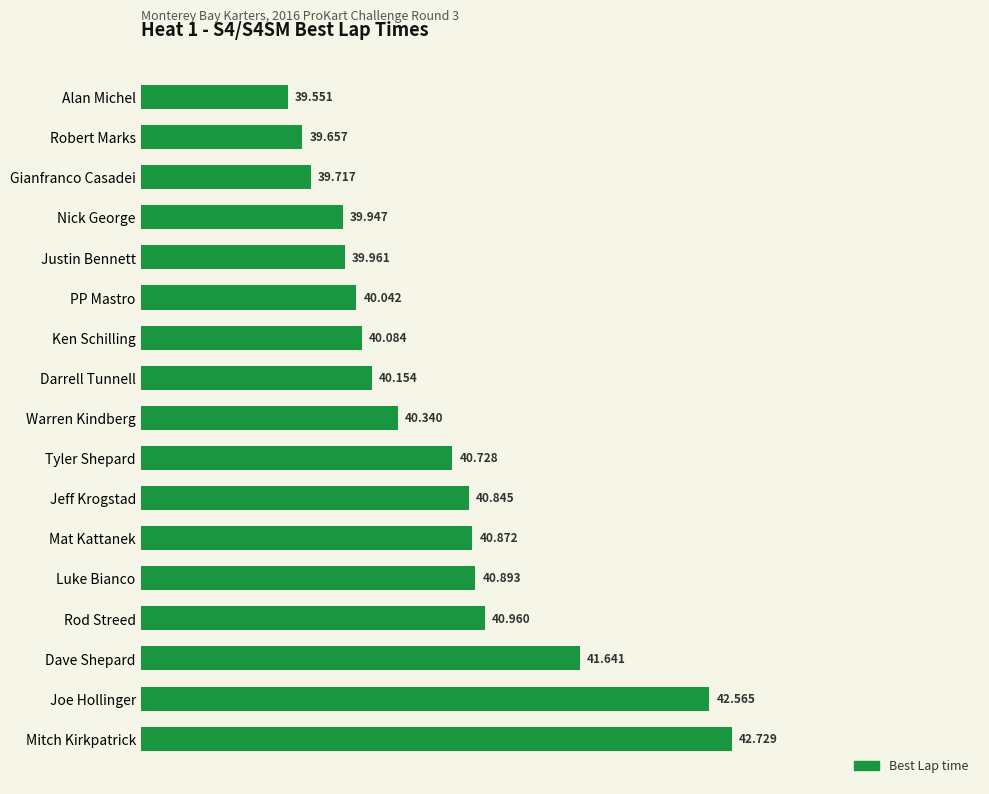

List the labels in order of value, smallest first.

Alan Michel, Robert Marks, Gianfranco Casadei, Nick George, Justin Bennett, PP Mastro, Ken Schilling, Darrell Tunnell, Warren Kindberg, Tyler Shepard, Jeff Krogstad, Mat Kattanek, Luke Bianco, Rod Streed, Dave Shepard, Joe Hollinger, Mitch Kirkpatrick